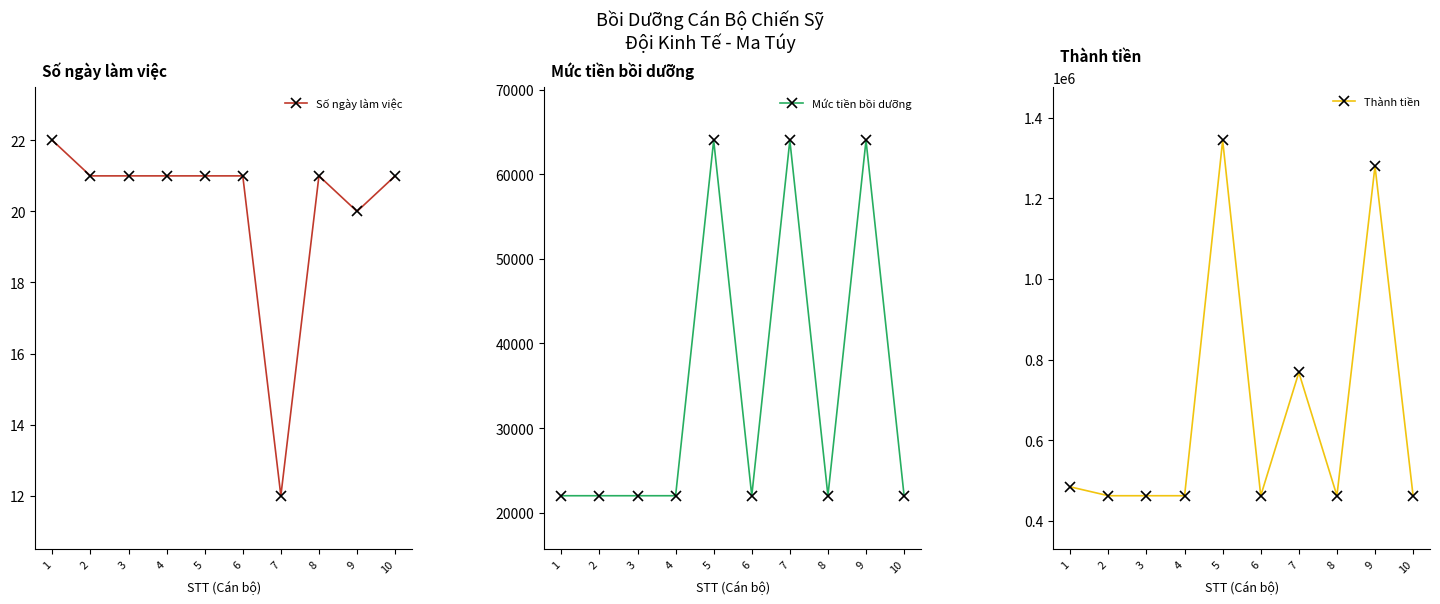

True or false: Mức tiền bồi dưỡng and Thành tiền cross at least once.

False